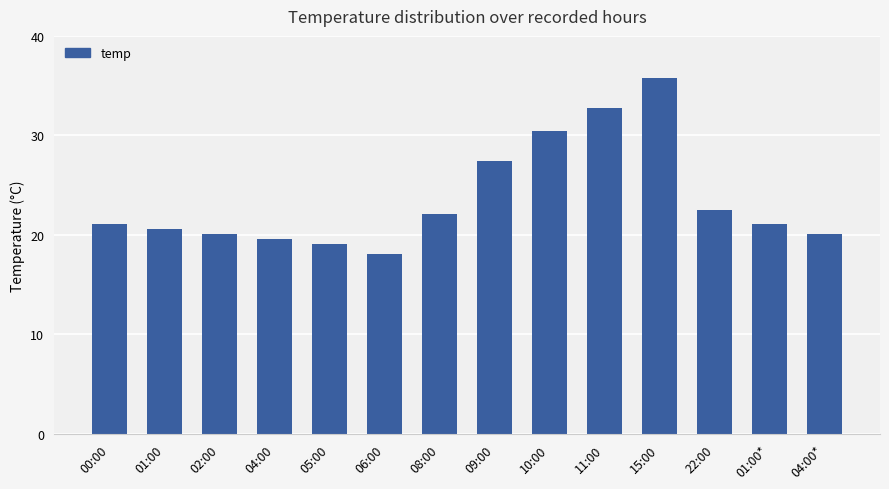

At which label is the value closest to 26?

09:00